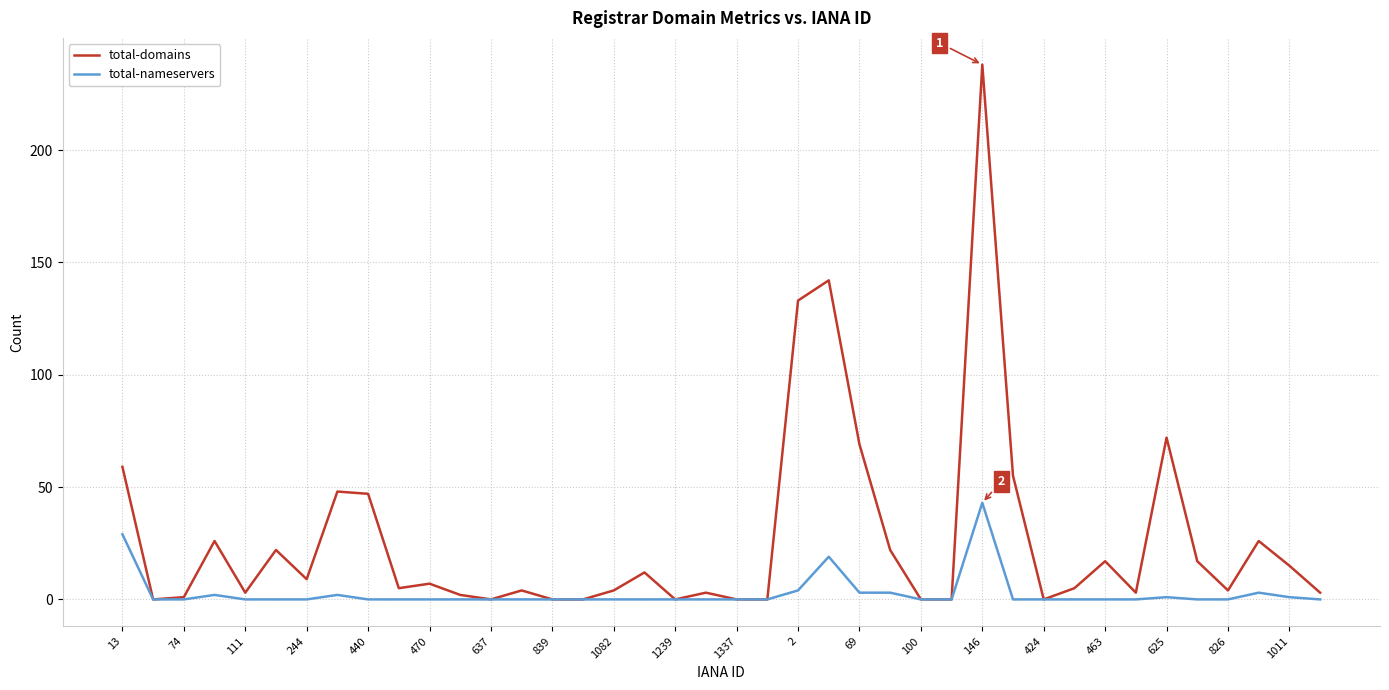

What is the greatest value displayed?

238